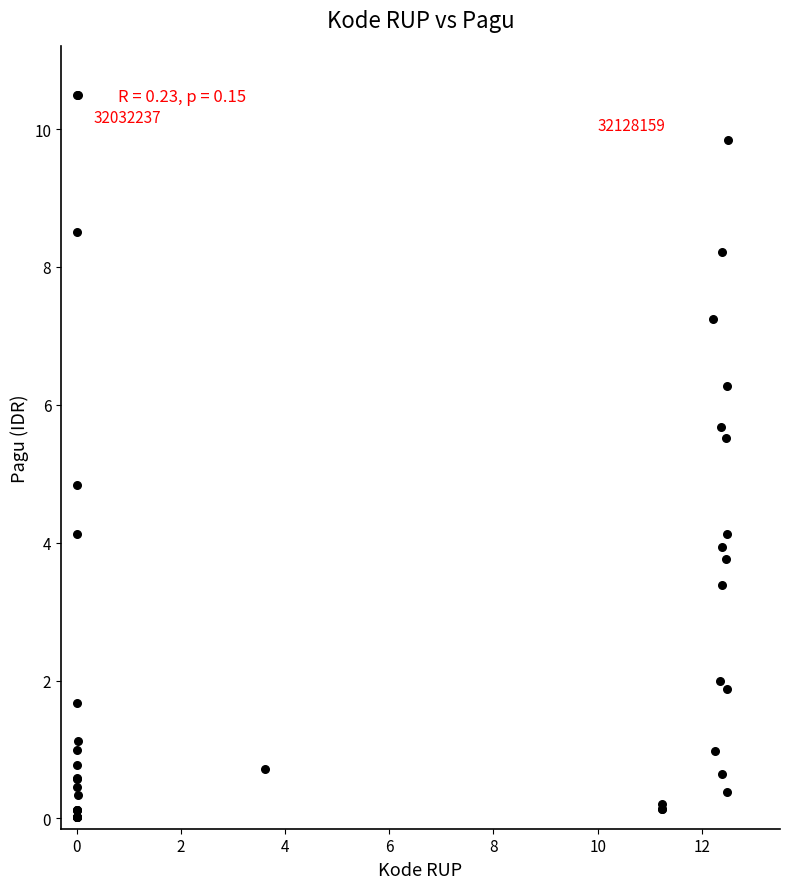

What Y value in the scatter plot is closest to 5?

4.8